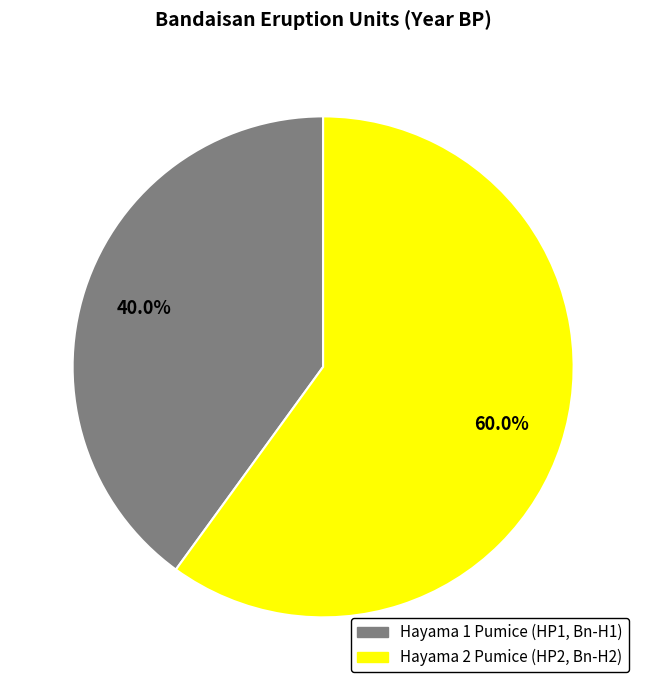

Approximately how many times larger is the value at Hayama 1 Pumice (HP1, Bn-H1) compared to Hayama 2 Pumice (HP2, Bn-H2)?

0.7